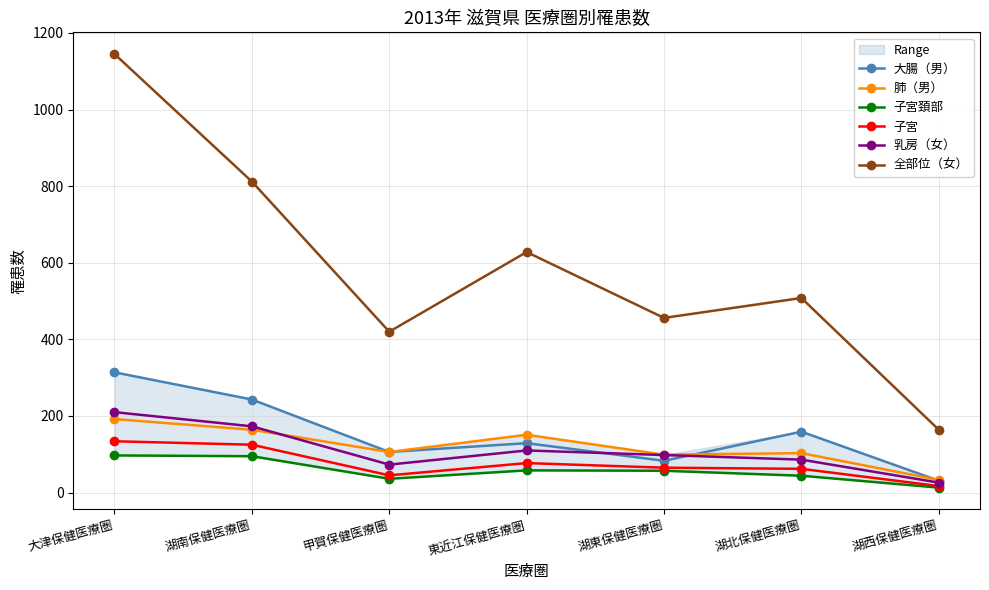

Does the chart have visible grid lines?

Yes